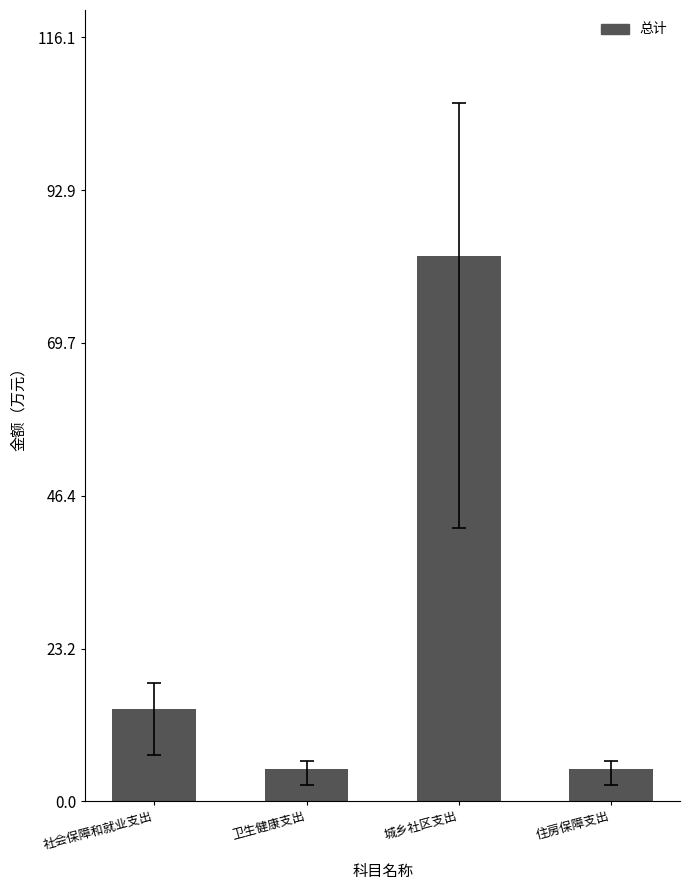

What is the ratio of the value at 城乡社区支出 to the value at 住房保障支出?

17.2